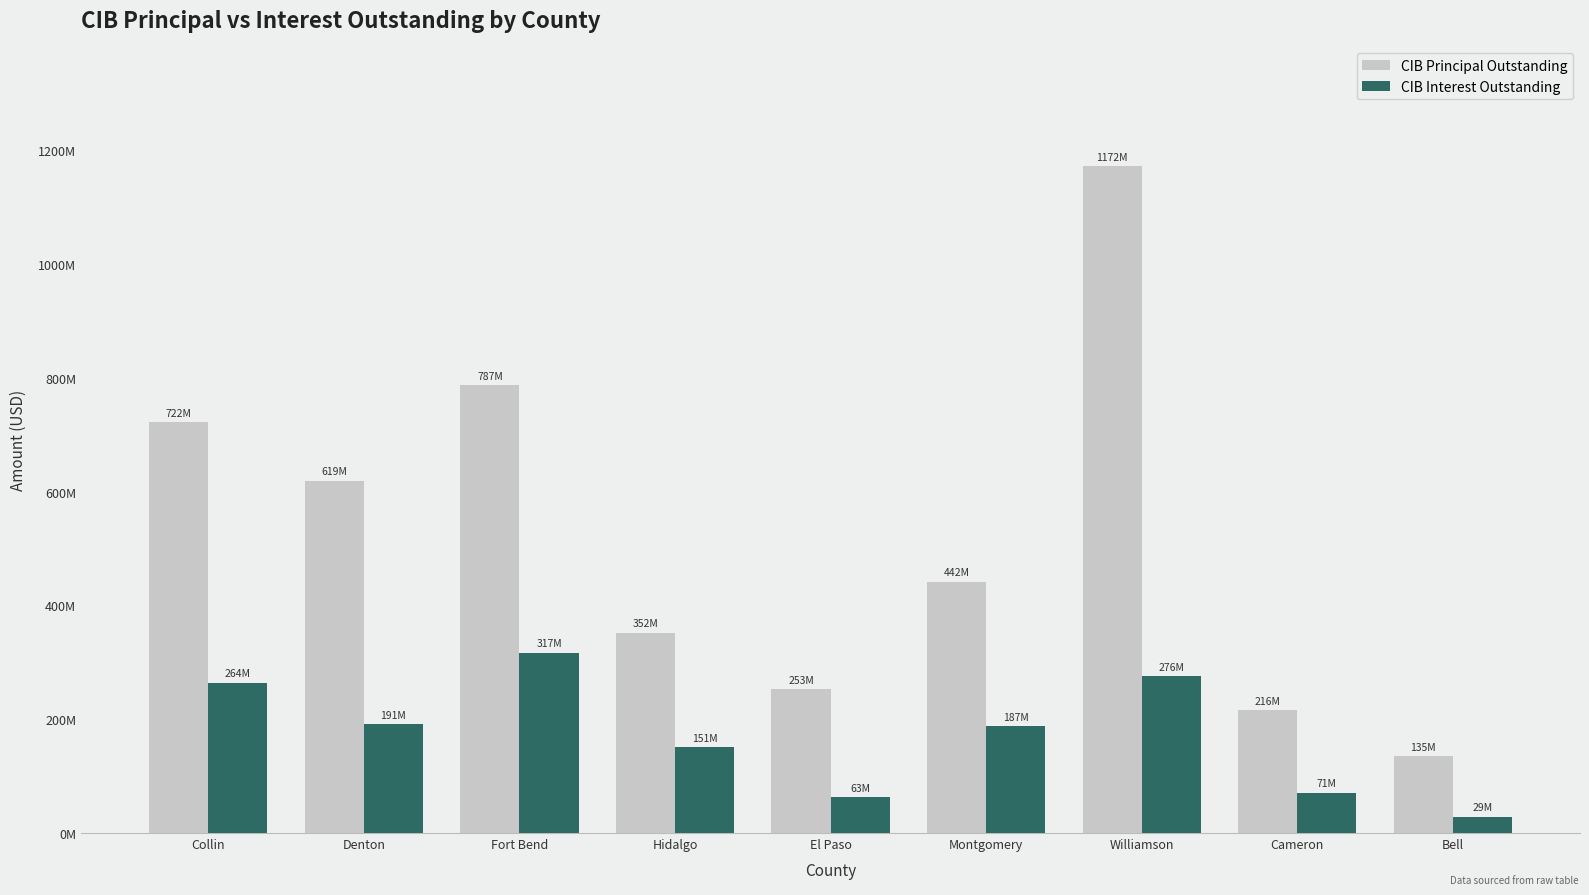

What is the label of the 2nd bar from the right?

Cameron